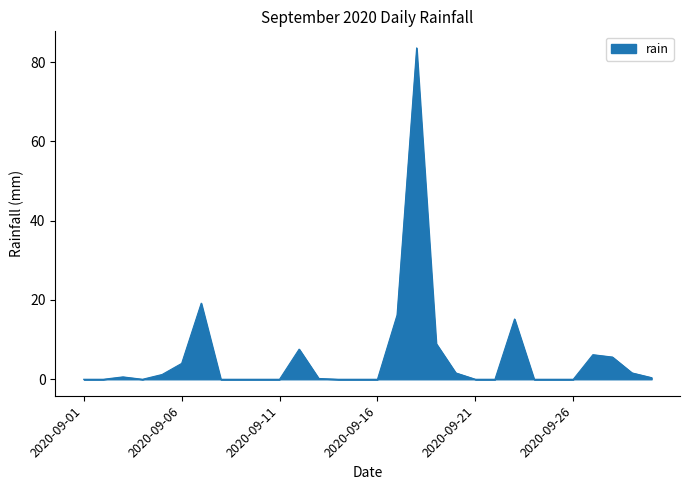

What is the maximum value shown in the chart?

83.6